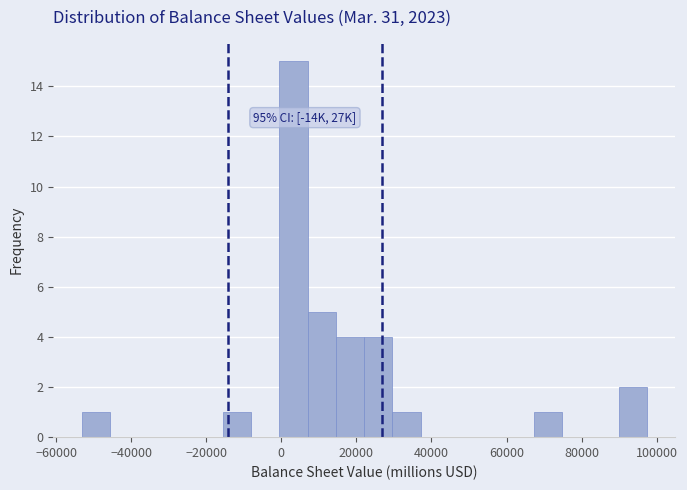

Around what value on the x-axis is the tallest bar? Give the approximate position of its centre, as read against the axis.

4000